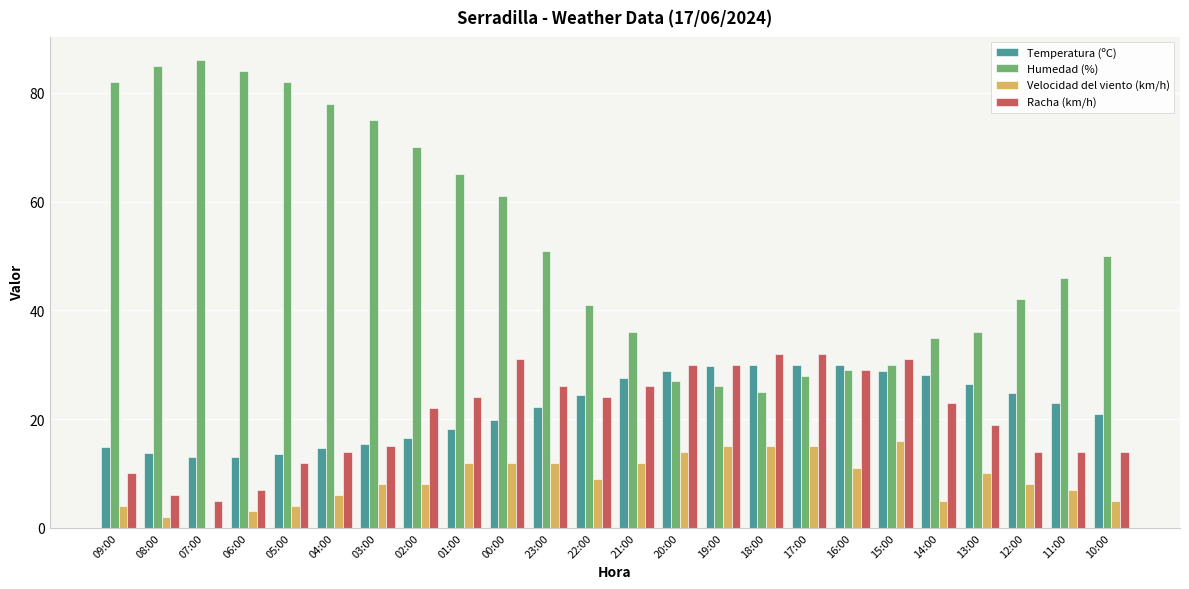

Between 03:00 and 14:00, which series saw the biggest shift?

Humedad (%)